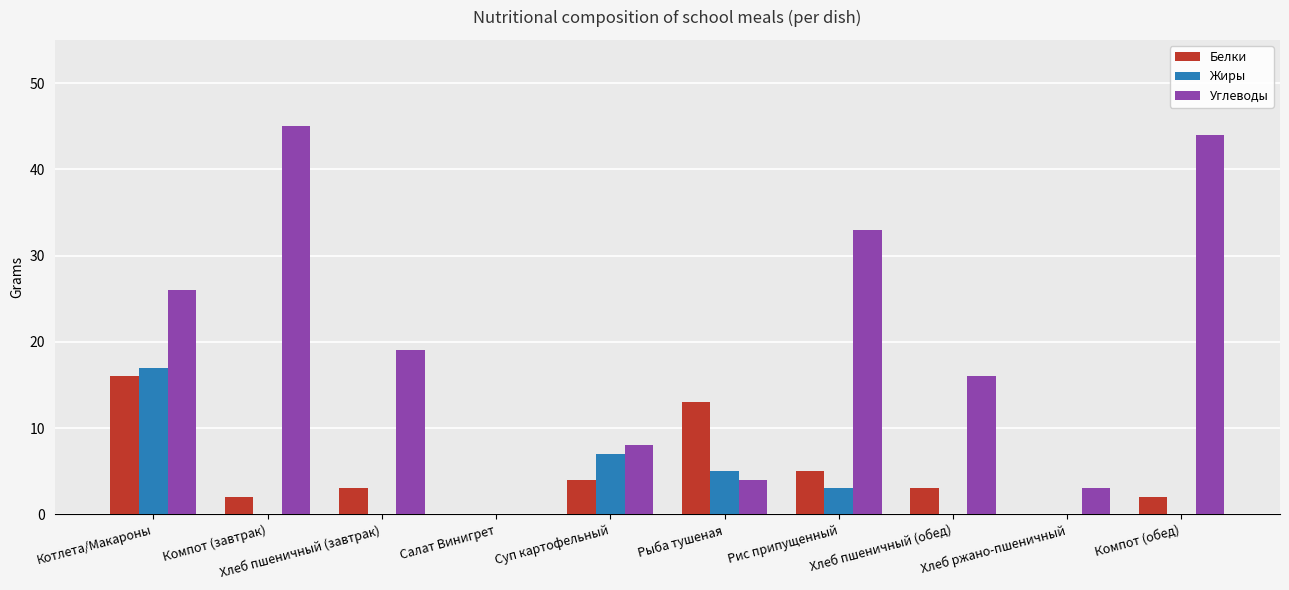

Does the chart contain stacked bars?

No